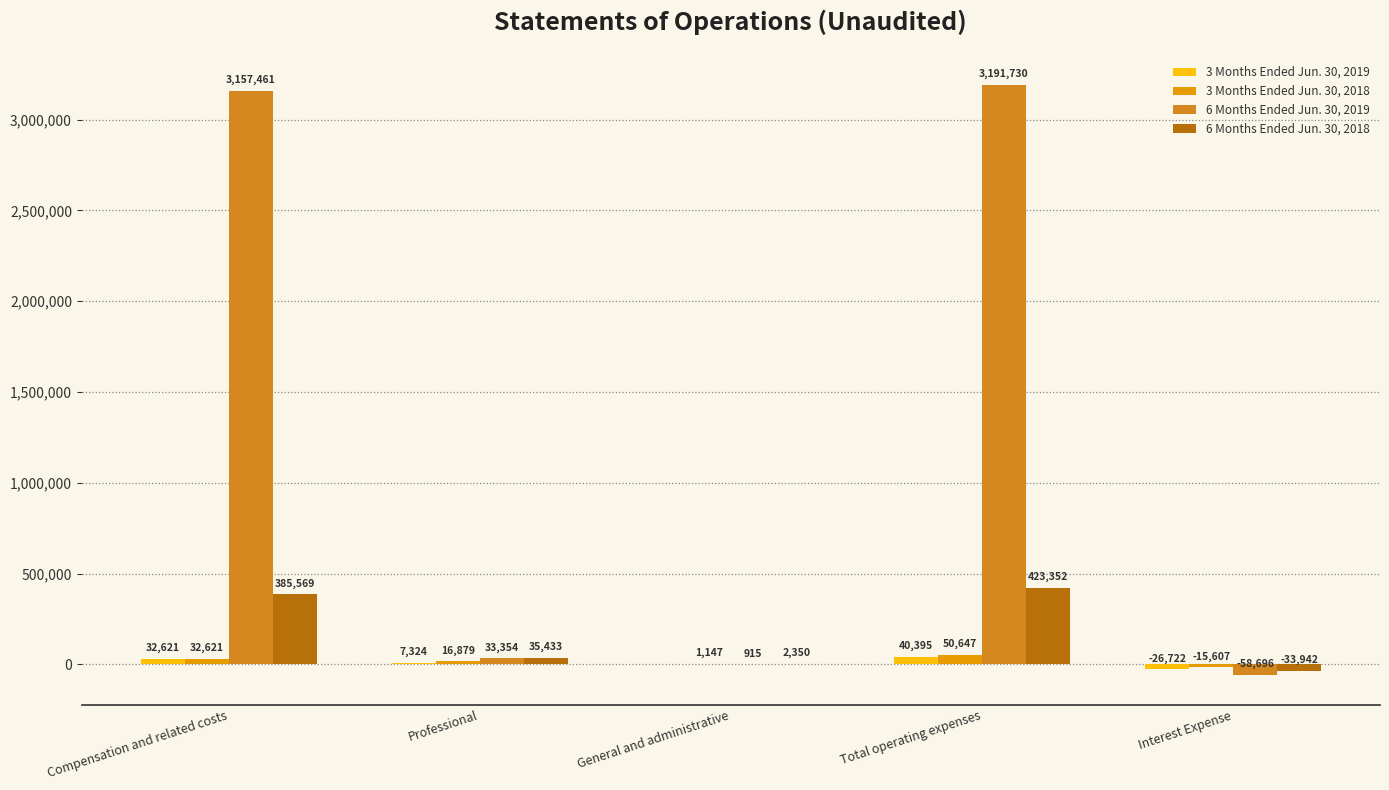

What is the maximum value for 6 Months Ended Jun. 30, 2019?

3191730